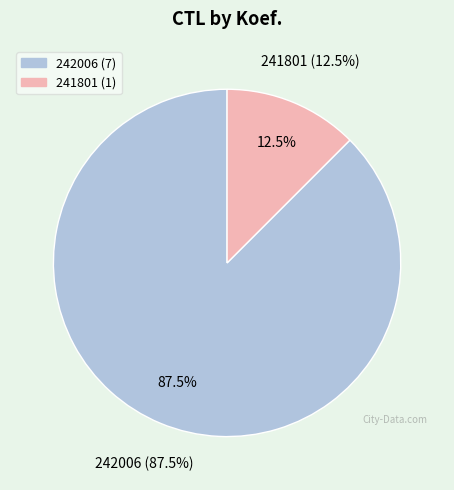

Which category has the biggest portion of the pie?

242006